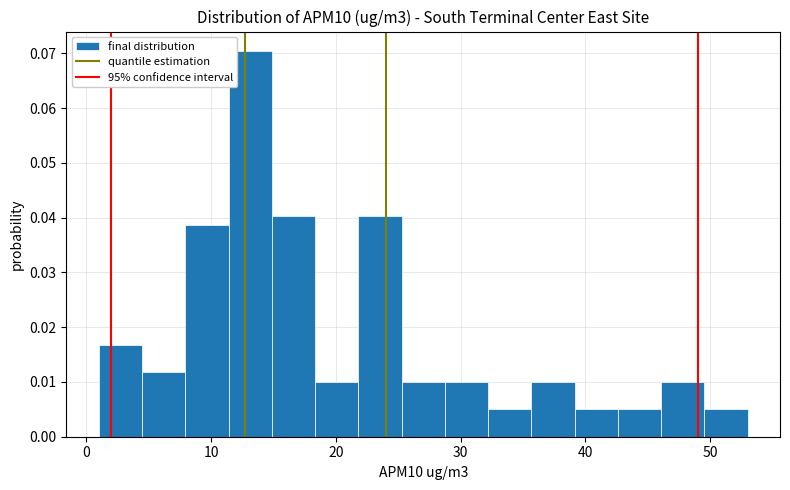

Read against the x-axis, roughly where is the centre of the tallest bar?

13